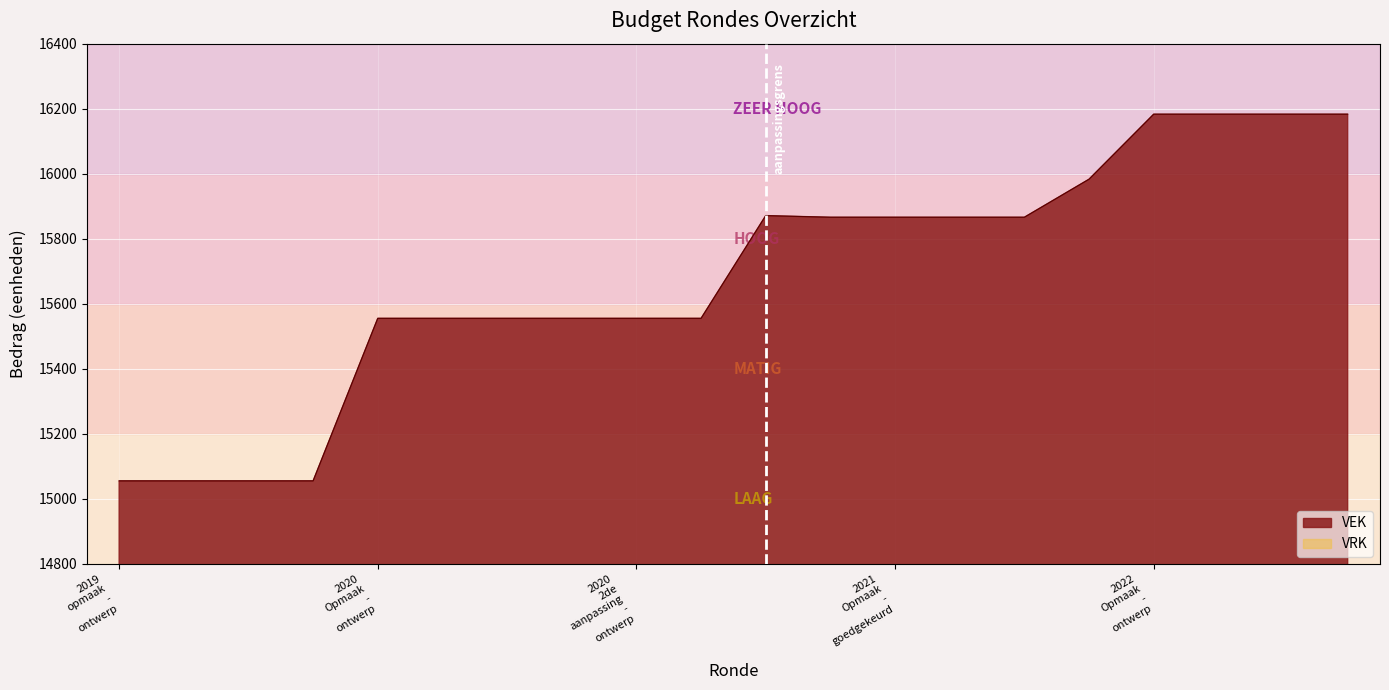

What is the change in value from 2021 Opmaak - goedgekeurd to 2022 1ste aanpassing - goedgekeurd?

+317